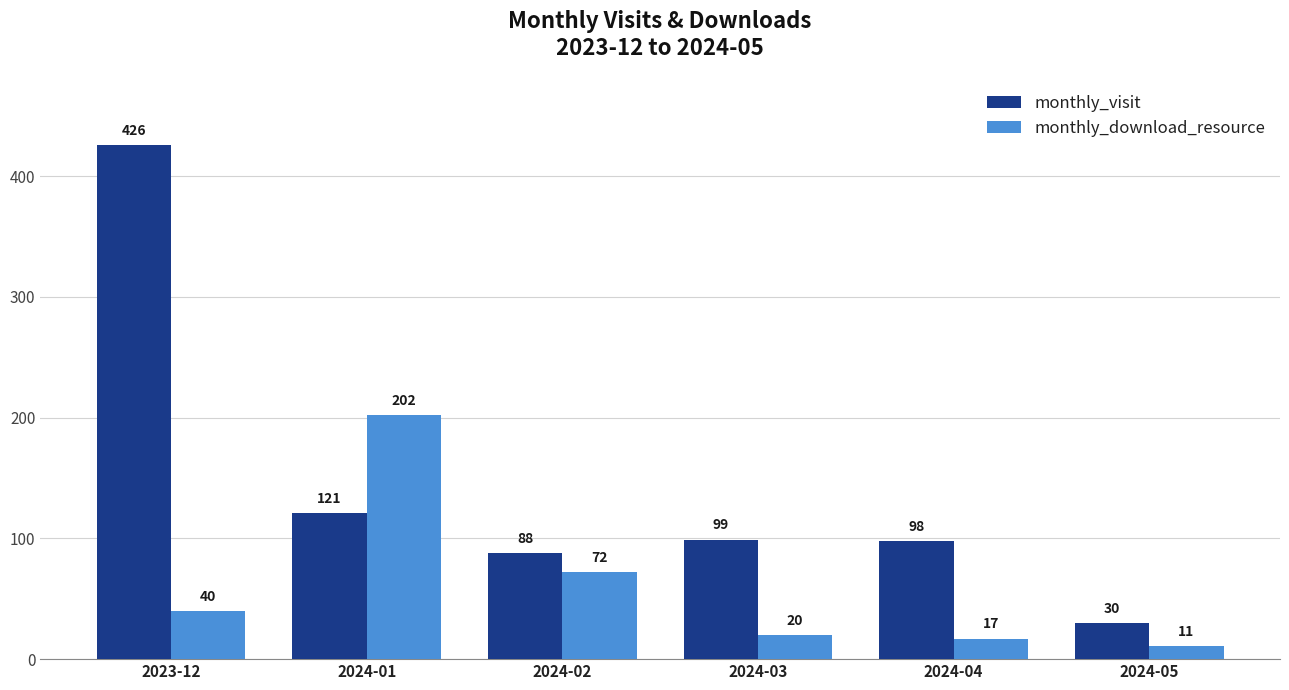

Where is monthly_download_resource nearest to the value 106?

2024-02